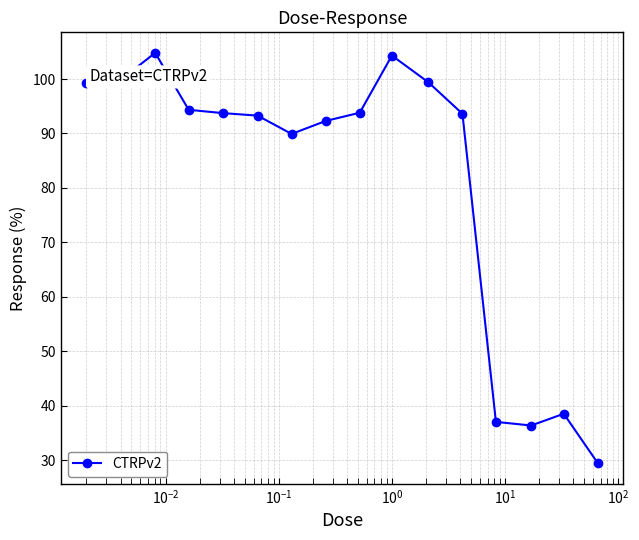

True or false: the data has more than 0 interior local peaks.

True